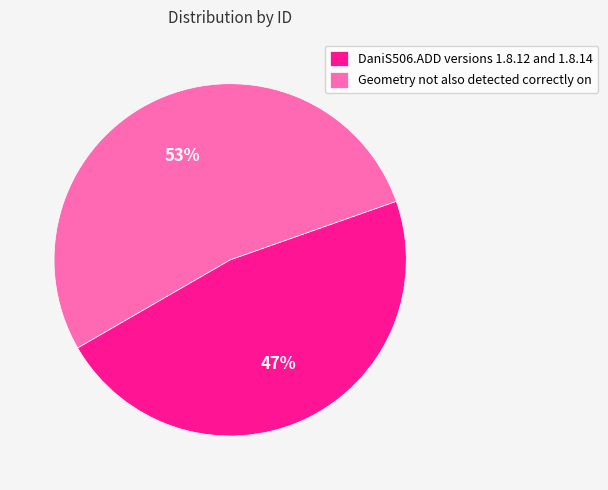

Combined, do Geometry not also detected correctly on and DaniS506.ADD versions 1.8.12 and 1.8.14 account for over 50%?

Yes